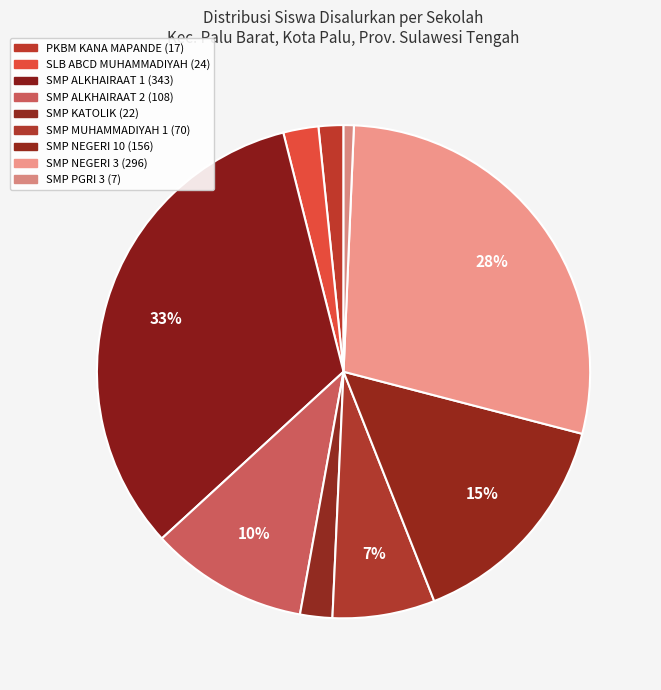

Count the number of slices in the pie.

9